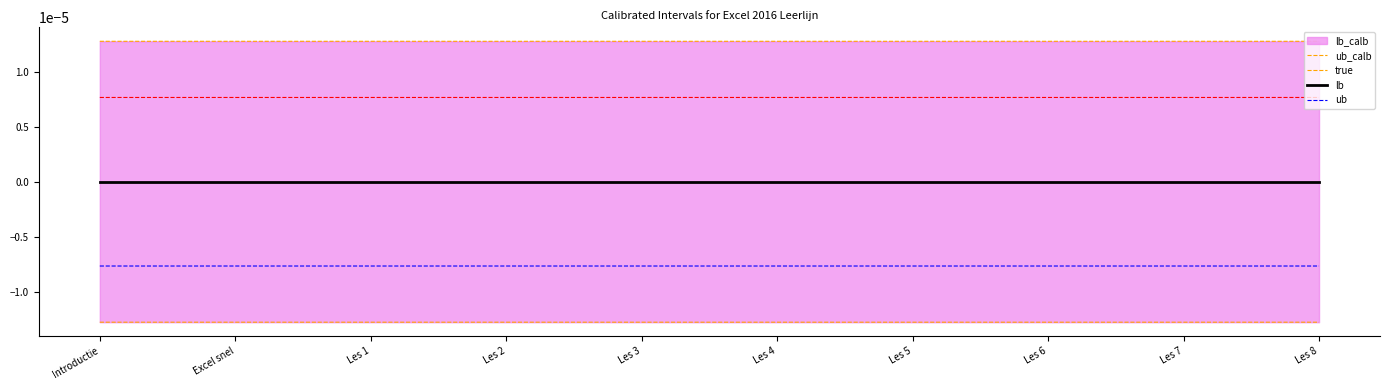

True or false: lb and ub intersect in this chart.

False